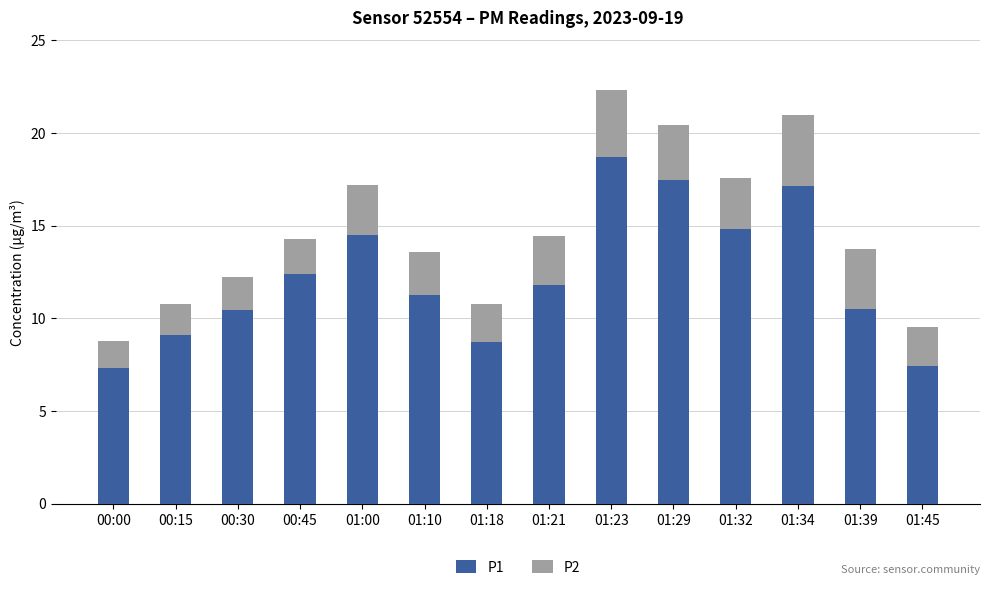

At which category is the sum across all series the highest?

01:23